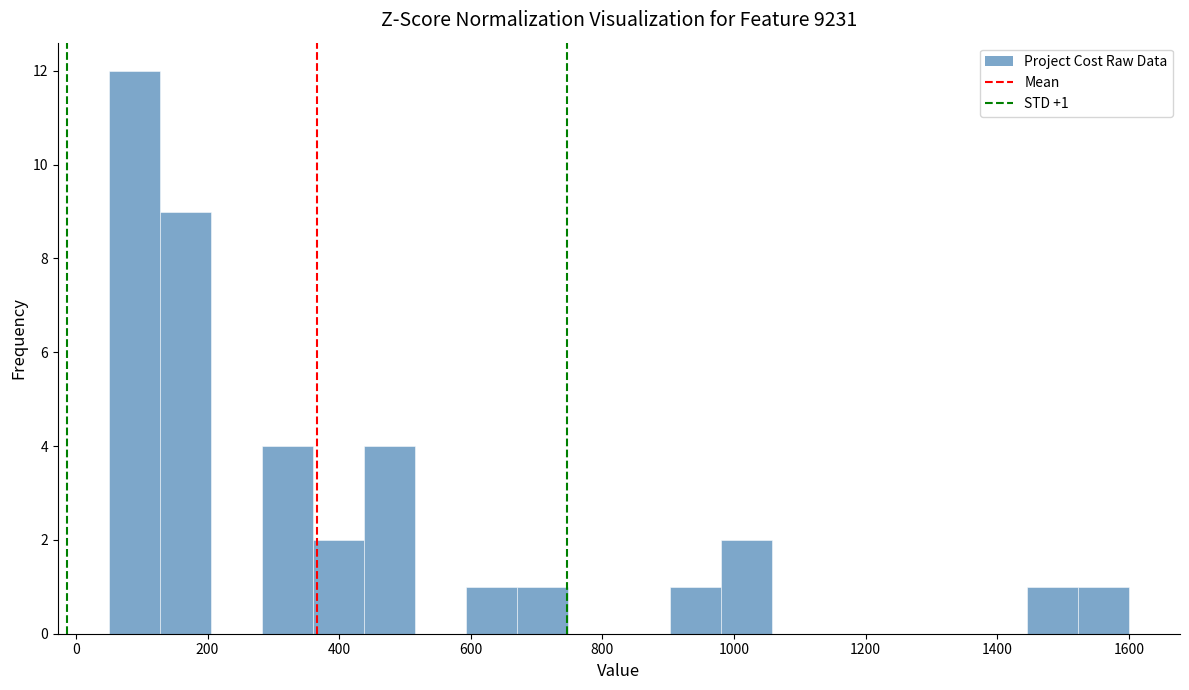

Read against the x-axis, roughly where is the centre of the tallest bar?

80